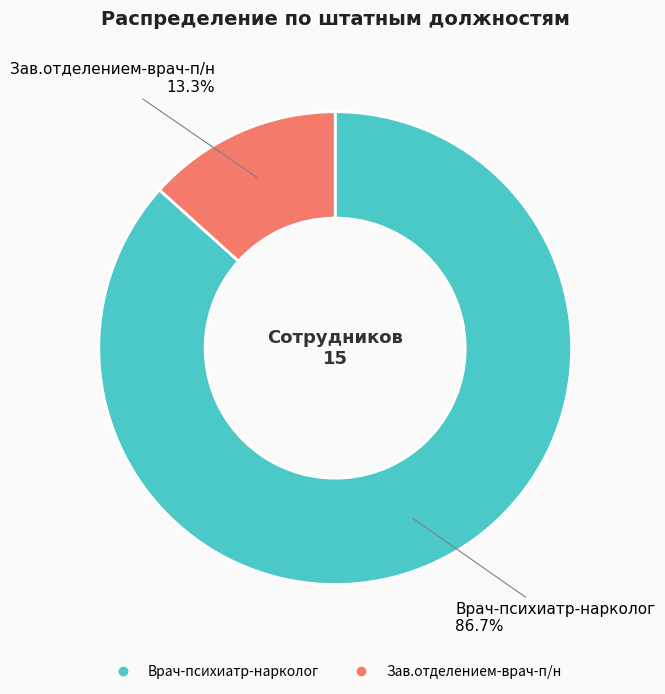

How much of the chart is everything except Врач-психиатр-нарколог?

13.3%